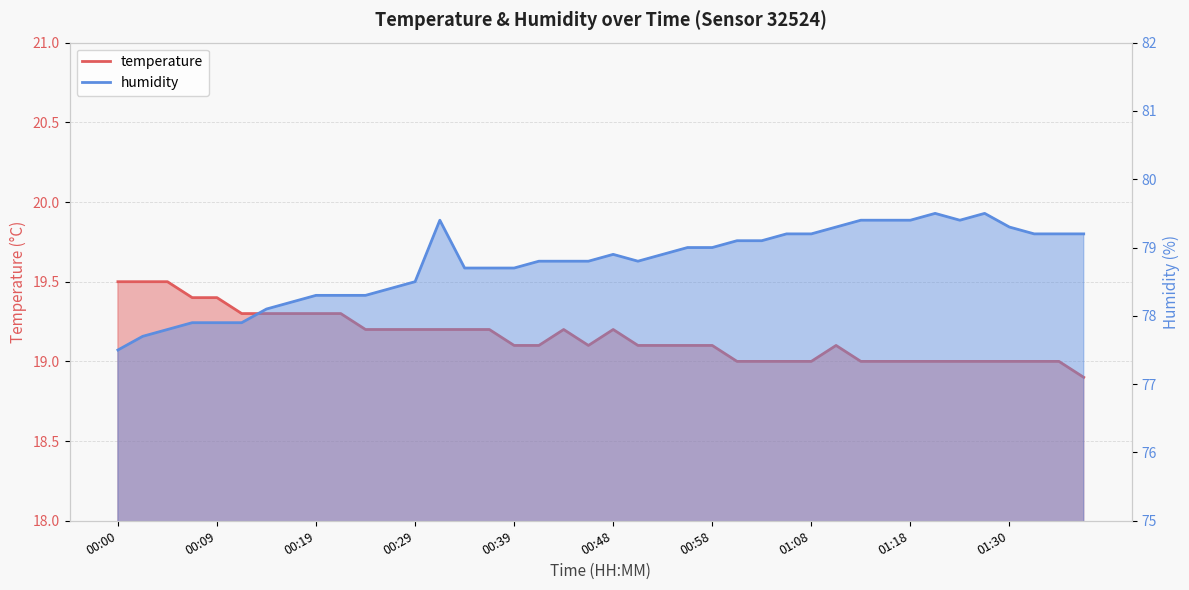

Which series has the widest spread of values?

humidity